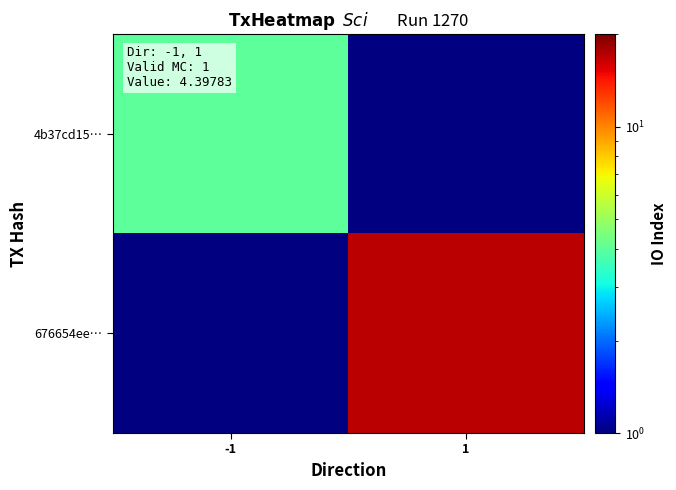

At which category does the chart reach its minimum across all series?

-1